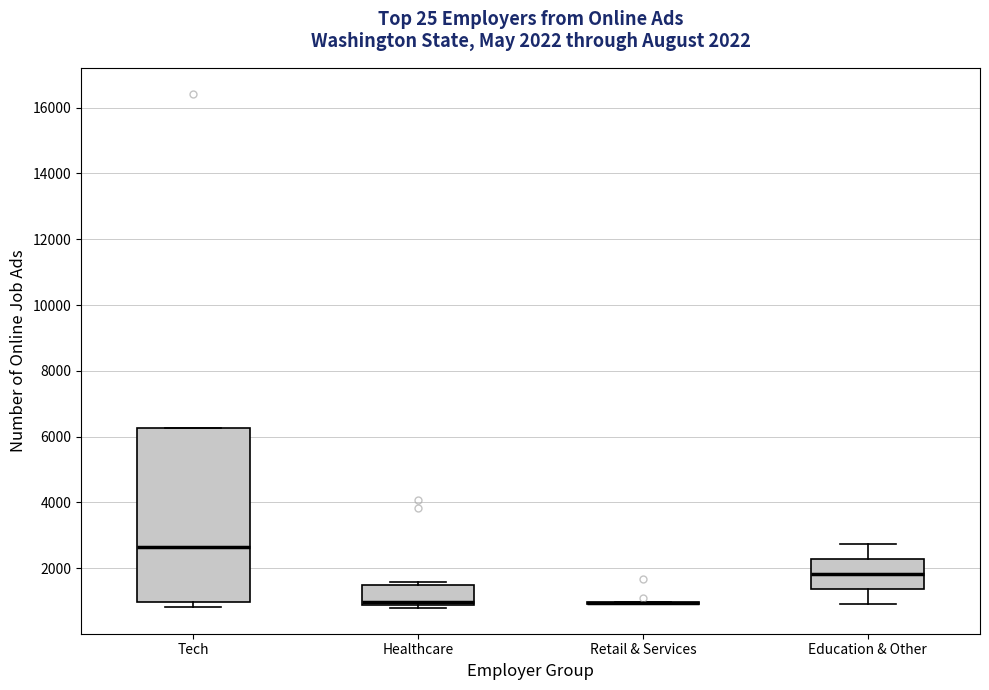

Comparing the boxes themselves (not the whiskers), which one is the tallest?

Tech